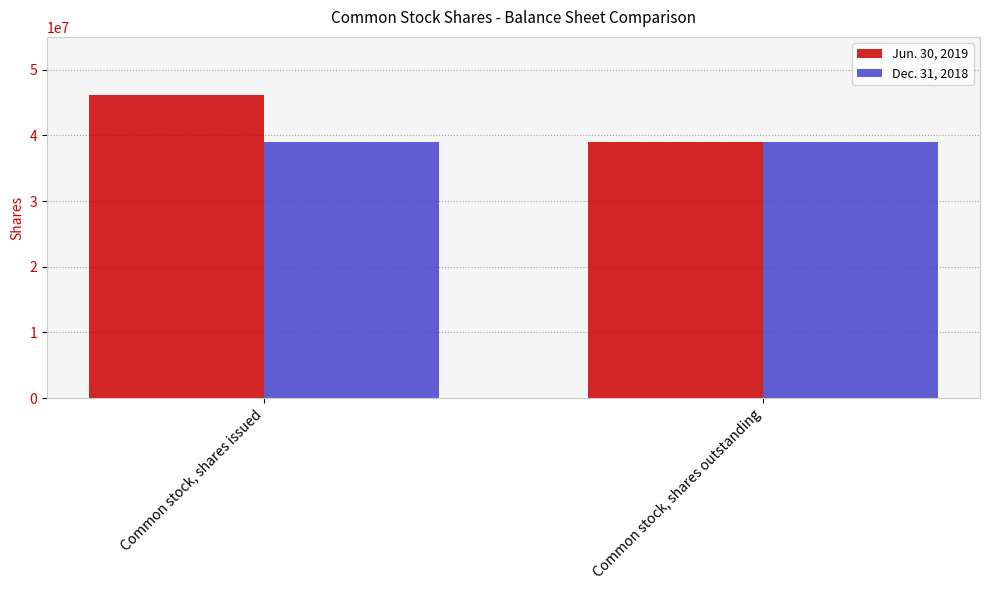

Which category has the highest value in the Jun. 30, 2019 series?

Common stock, shares issued